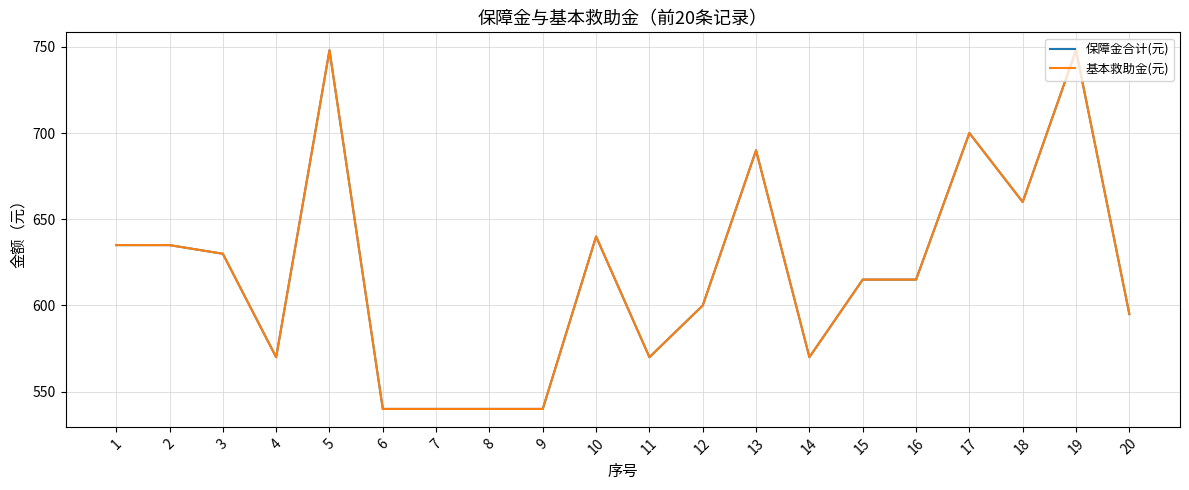

At how many categories does at least one series exceed 714?

2